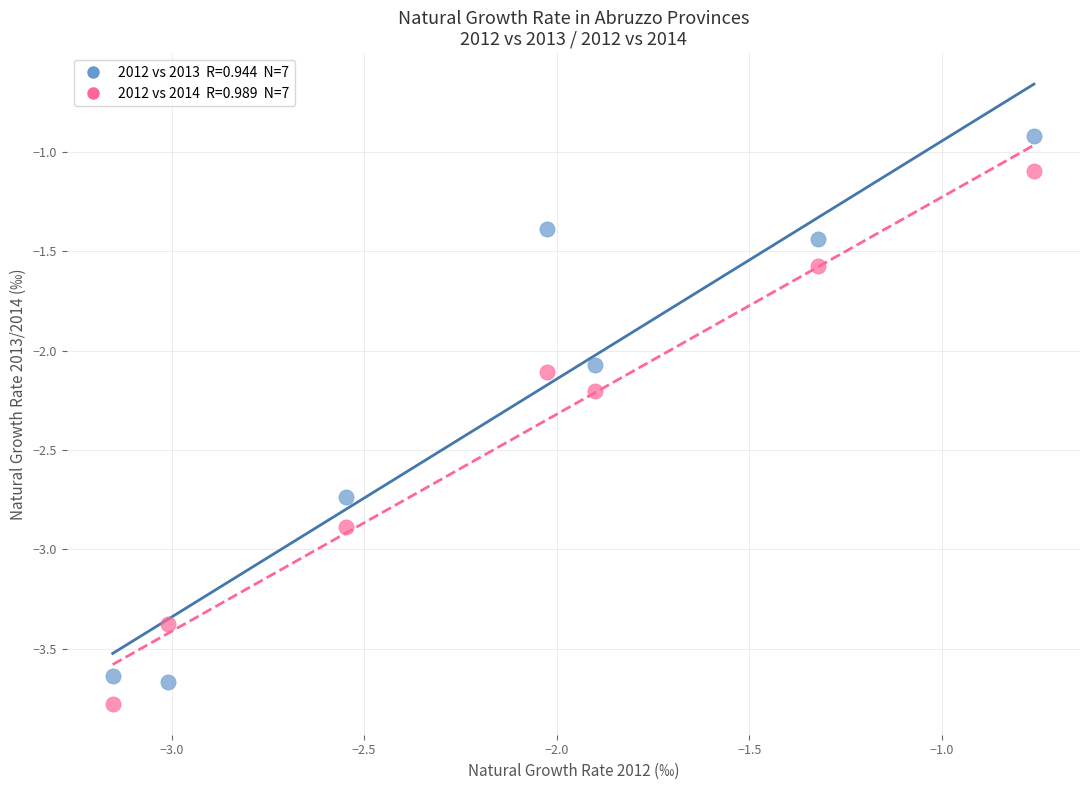

Across all data points, what is the range of Y values (max minus min)?

2.9